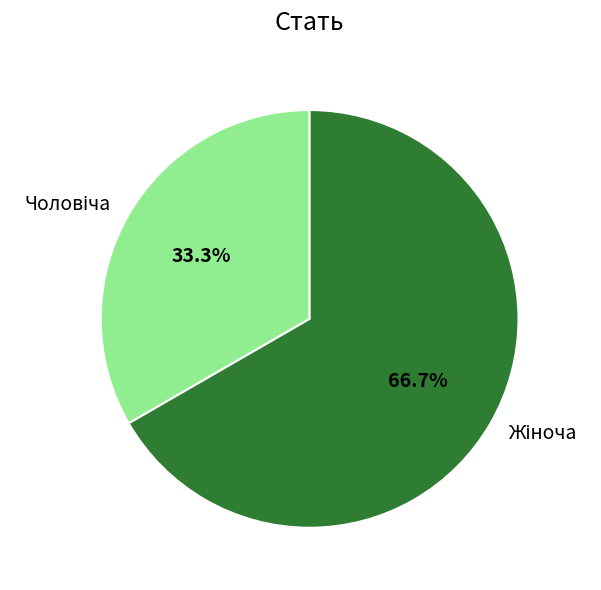

To the nearest percent, what is the average slice percentage?

50%